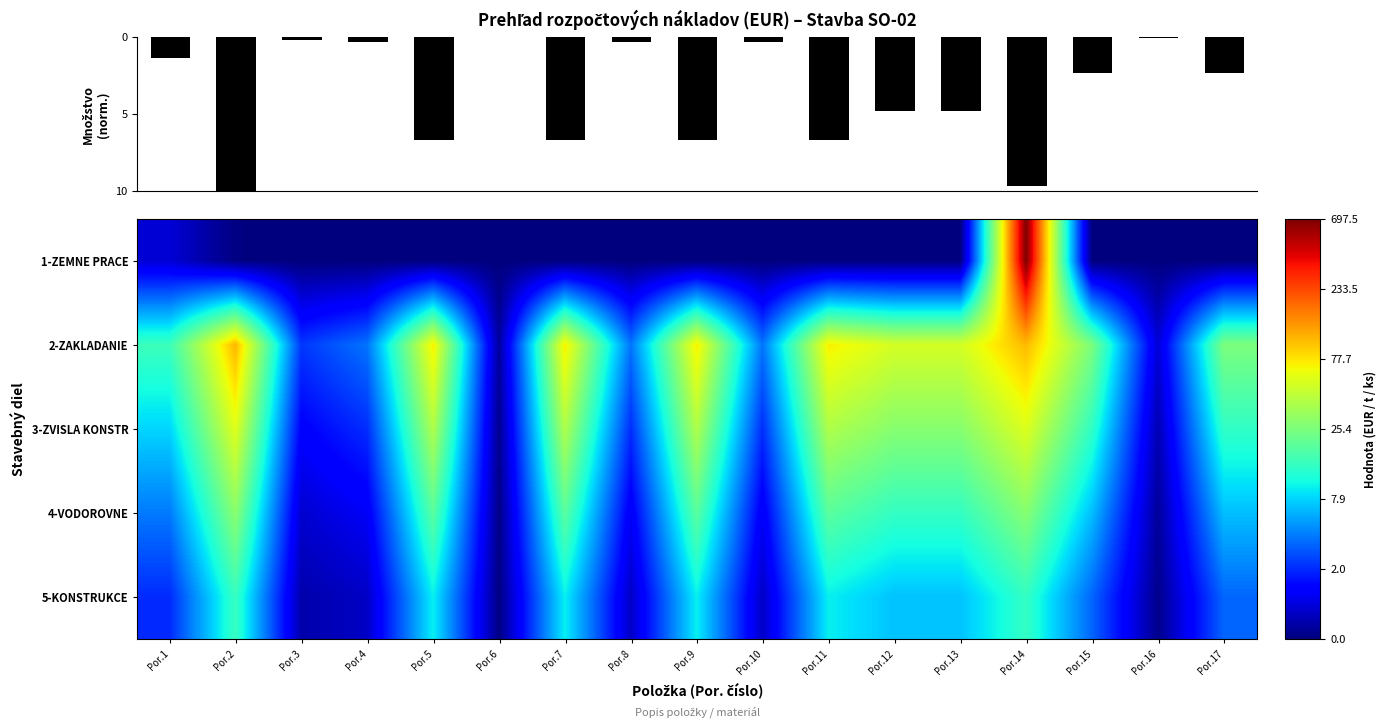

What is the total value across all series at Por.16?

1.1